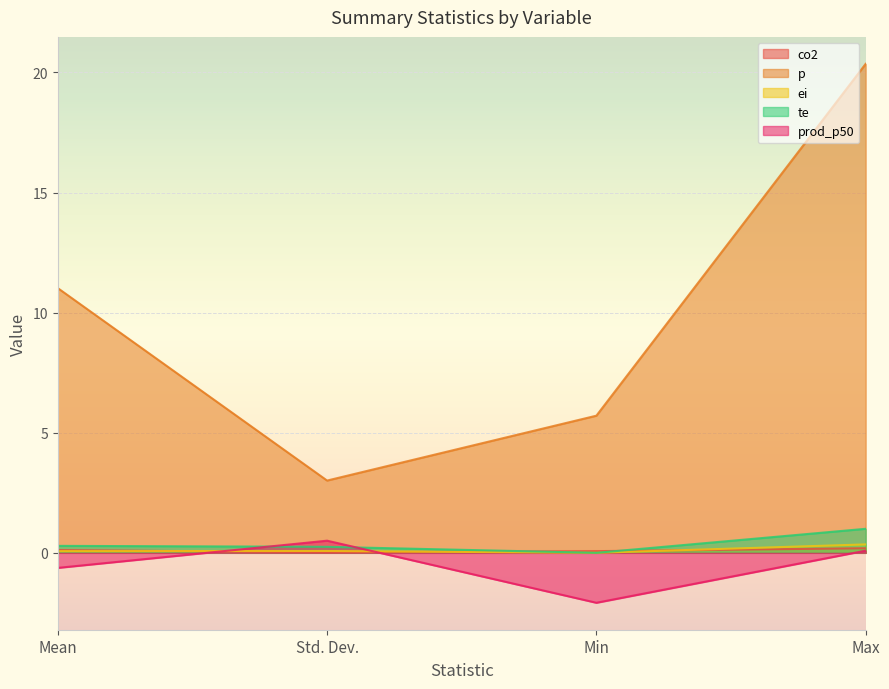

At which label does prod_p50 first exceed 0?

Std. Dev.